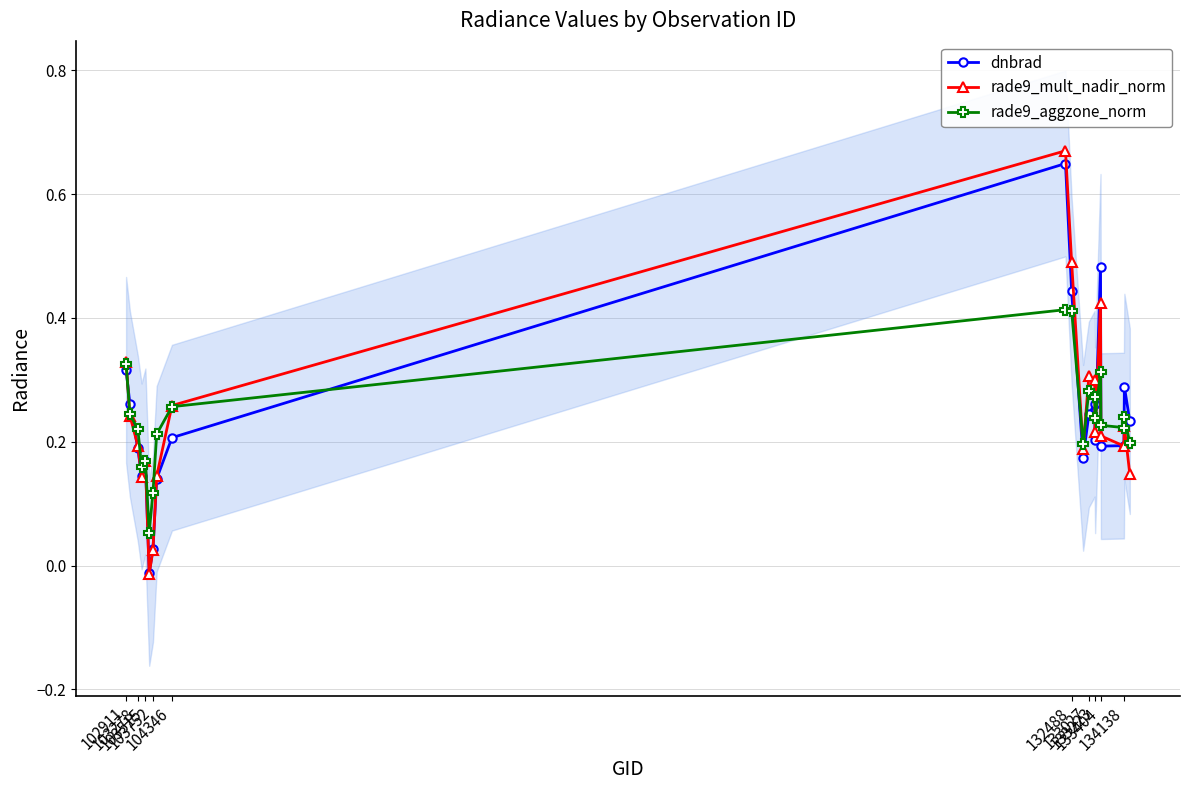

How many interior local peaks does the dnbrad series have?

5